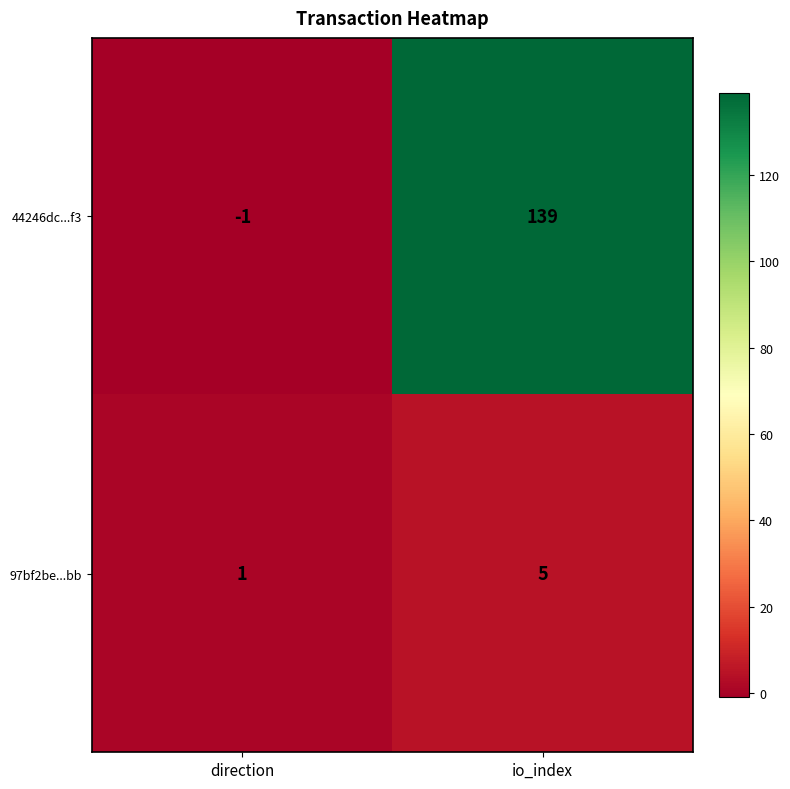

At which category is the sum across all series the highest?

io_index